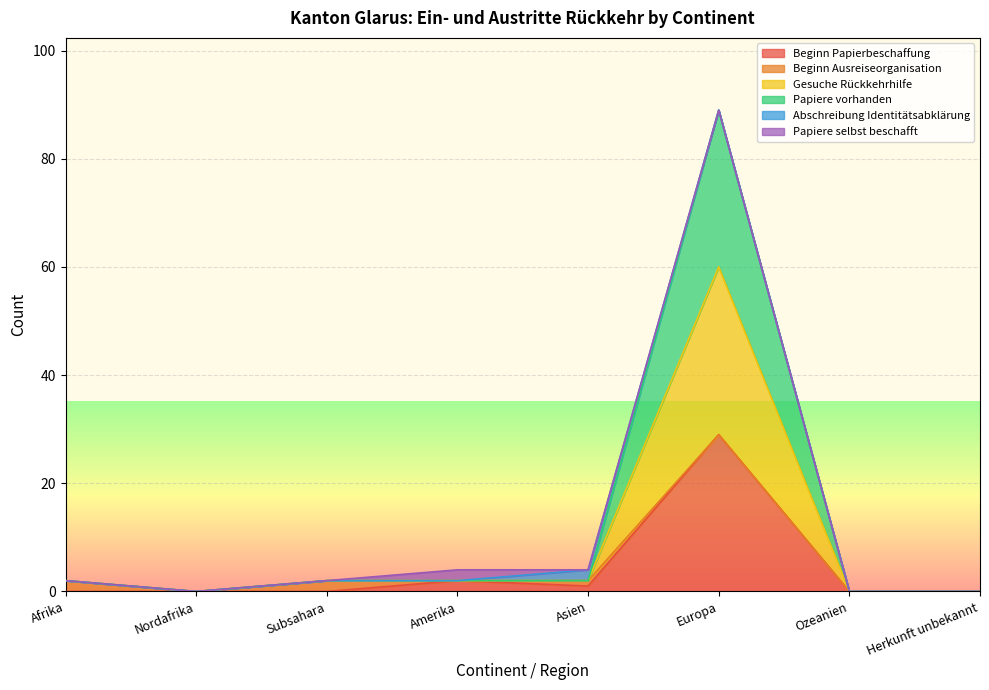

True or false: Gesuche Rückkehrhilfe has a value of 2 at Subsahara.

True